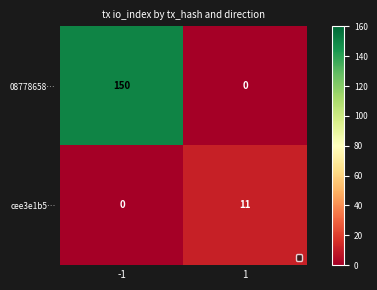

Reading left to right, what are all the values shown in this chart?

08778658…: -1=150	1=0
cee3e1b5…: -1=0	1=11